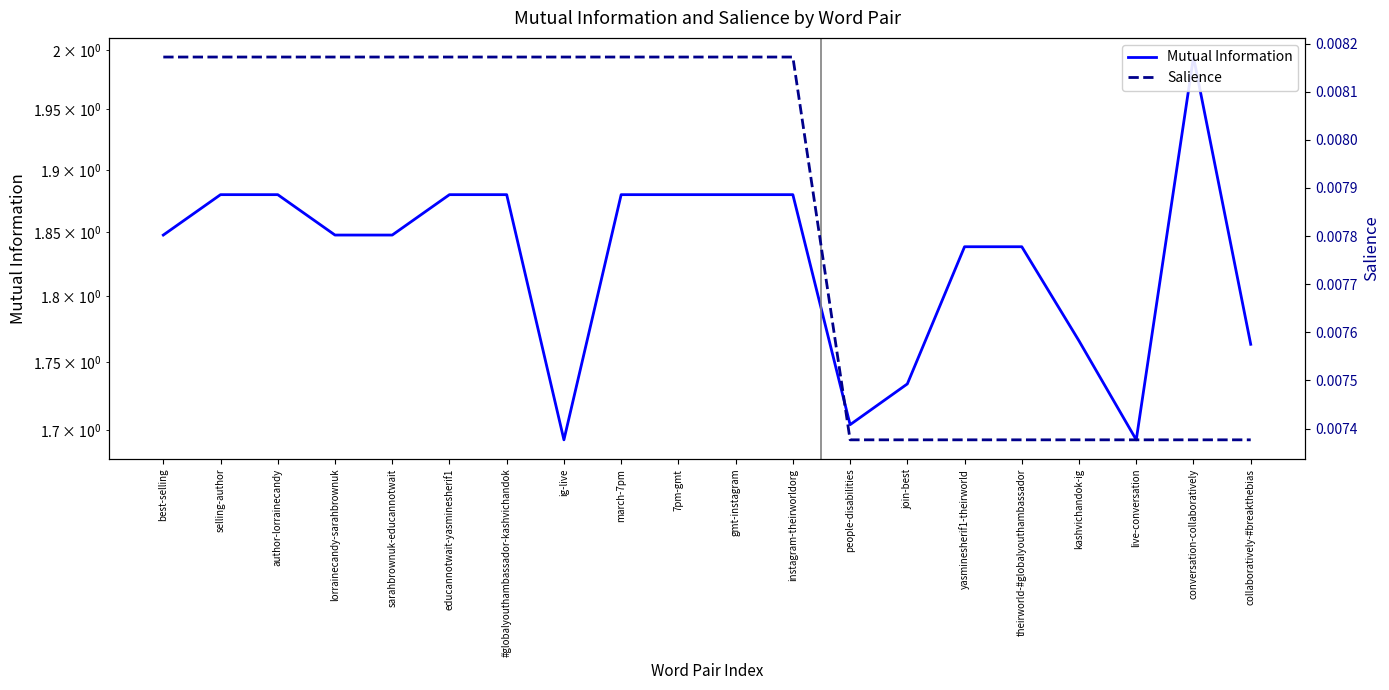

What is the label of the 2nd point from the right?

conversation-collaboratively